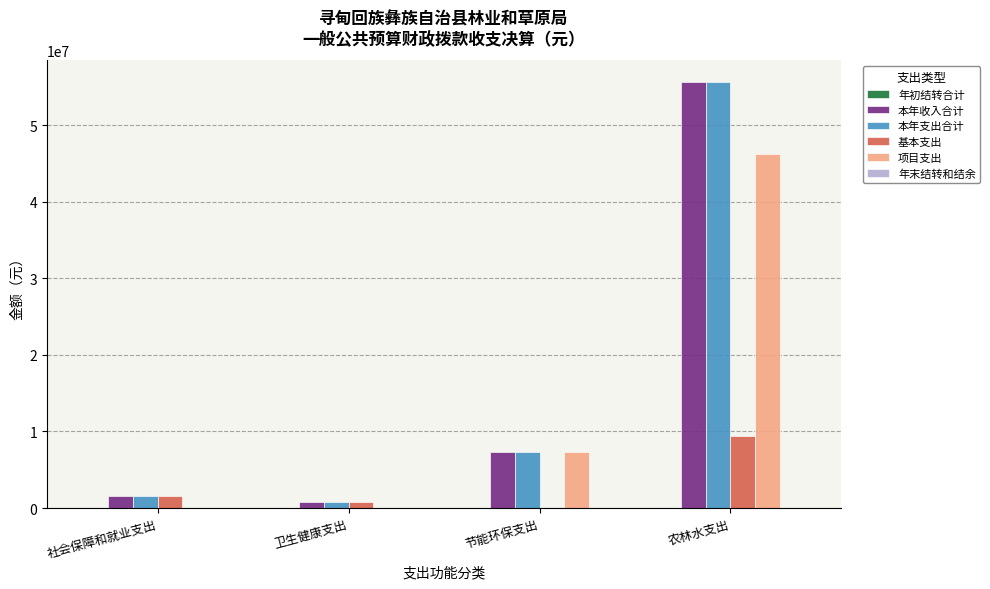

Count the number of categories in the chart.

4